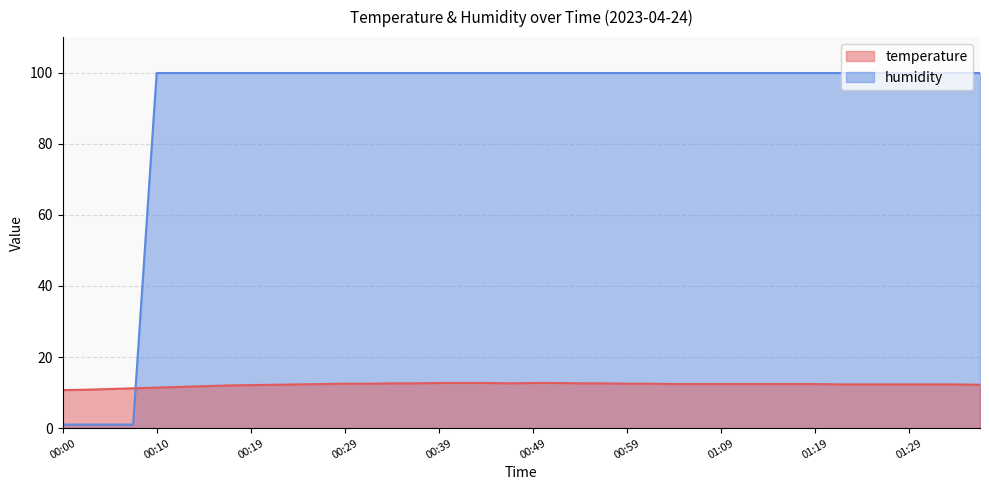

The value of temperature at 00:54 is 12.6. True or false?

True